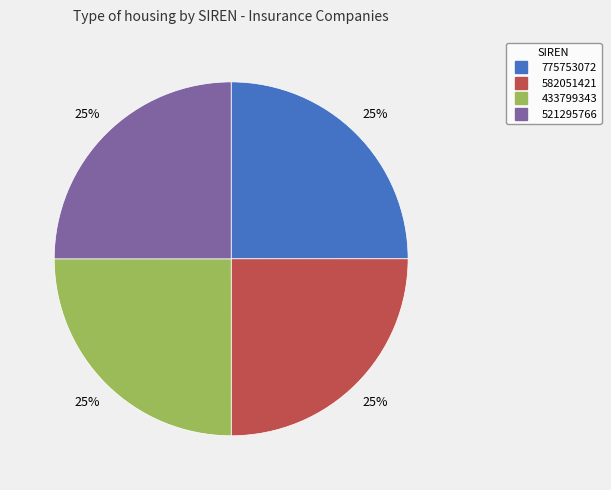

Count the number of slices in the pie.

4